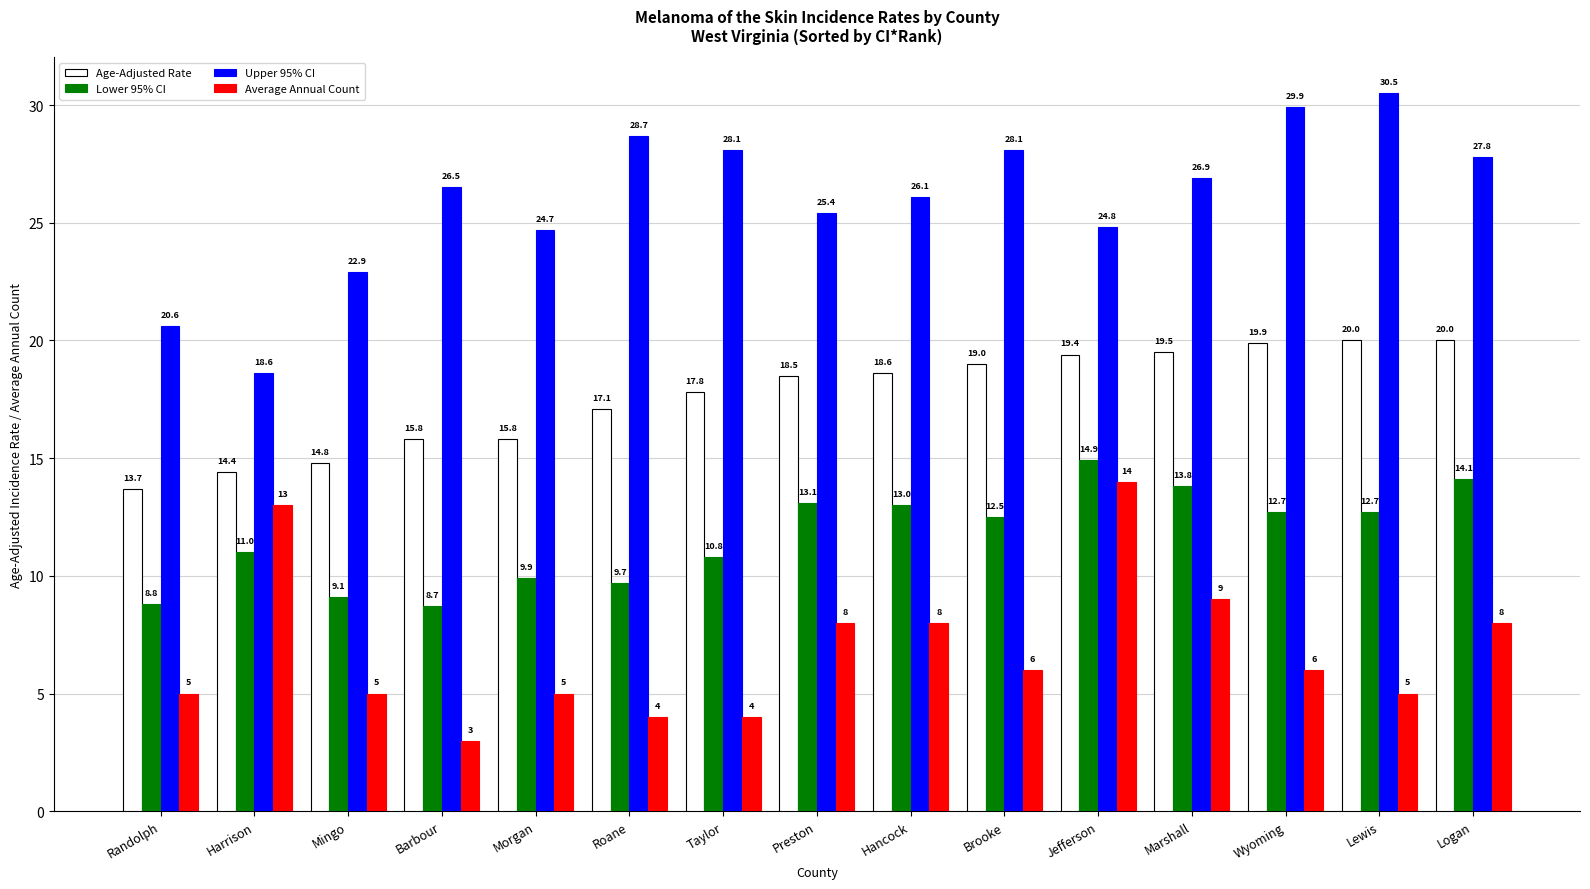

Does the chart contain any negative values?

No